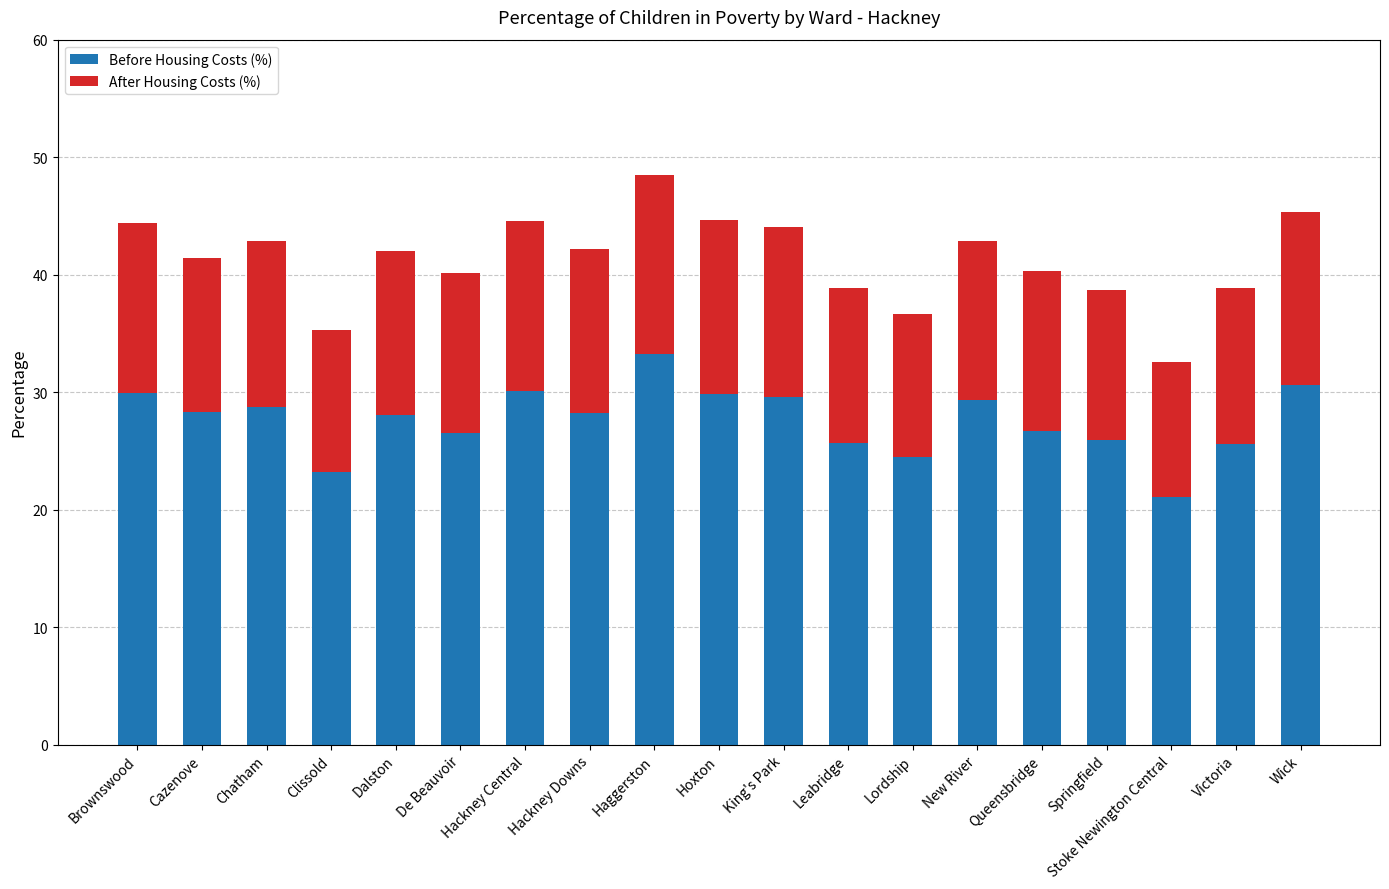

At which category is the sum across all series the highest?

Haggerston